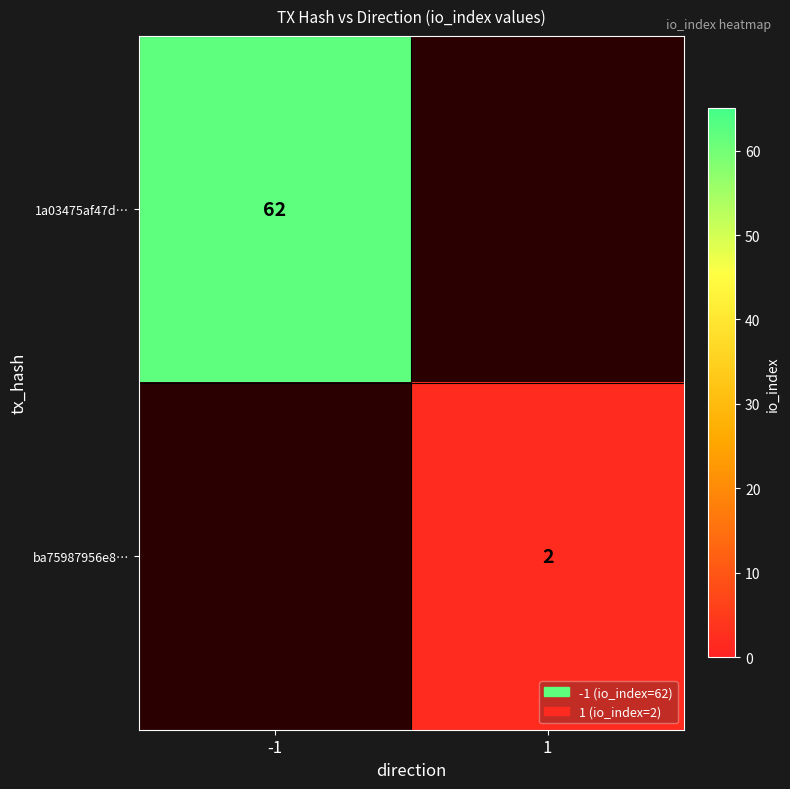

How many data points does each series have?

2